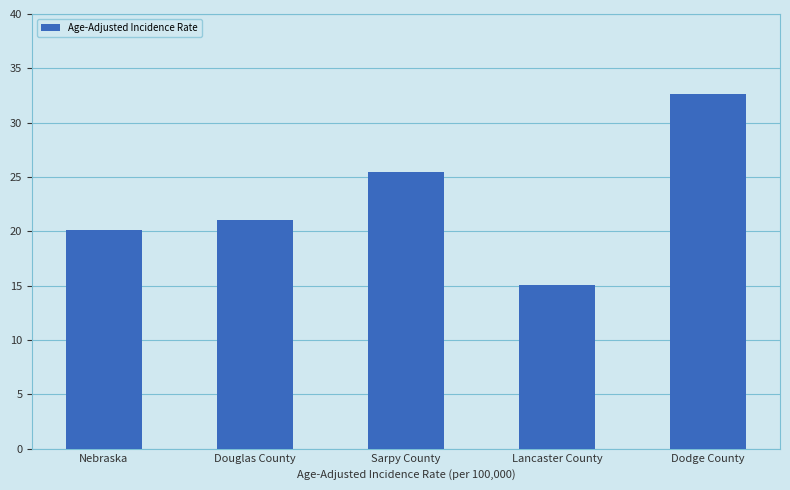

How many values are below 21?

2